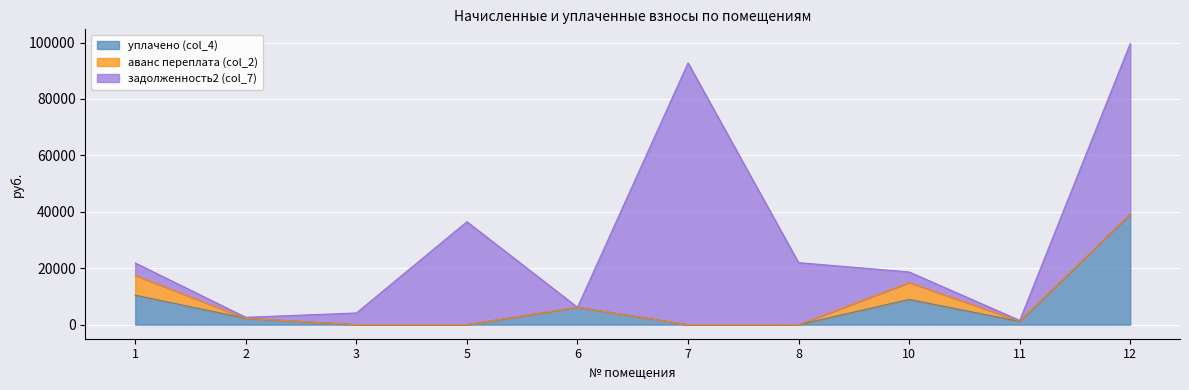

In уплачено (col_4), how many points are higher than both neighbors (excluding endpoints)?

2